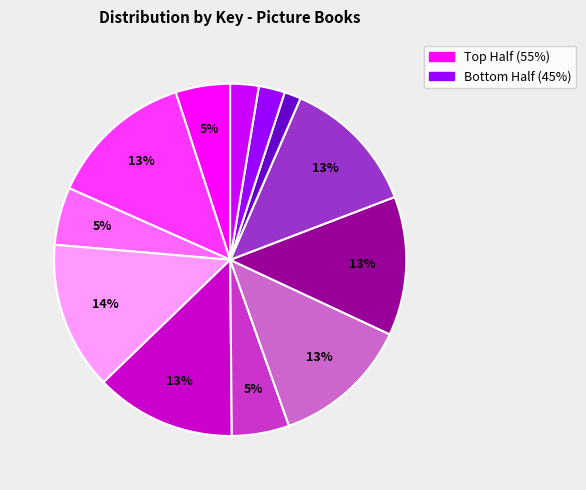

To the nearest percent, what is the difference between the largest and smallest slice percentages?

12%